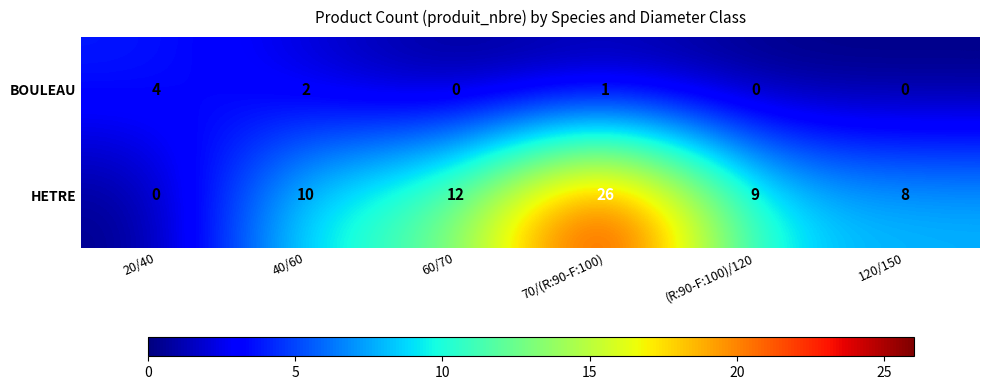

Rank the series by their average value, from highest to lowest.

HETRE, BOULEAU